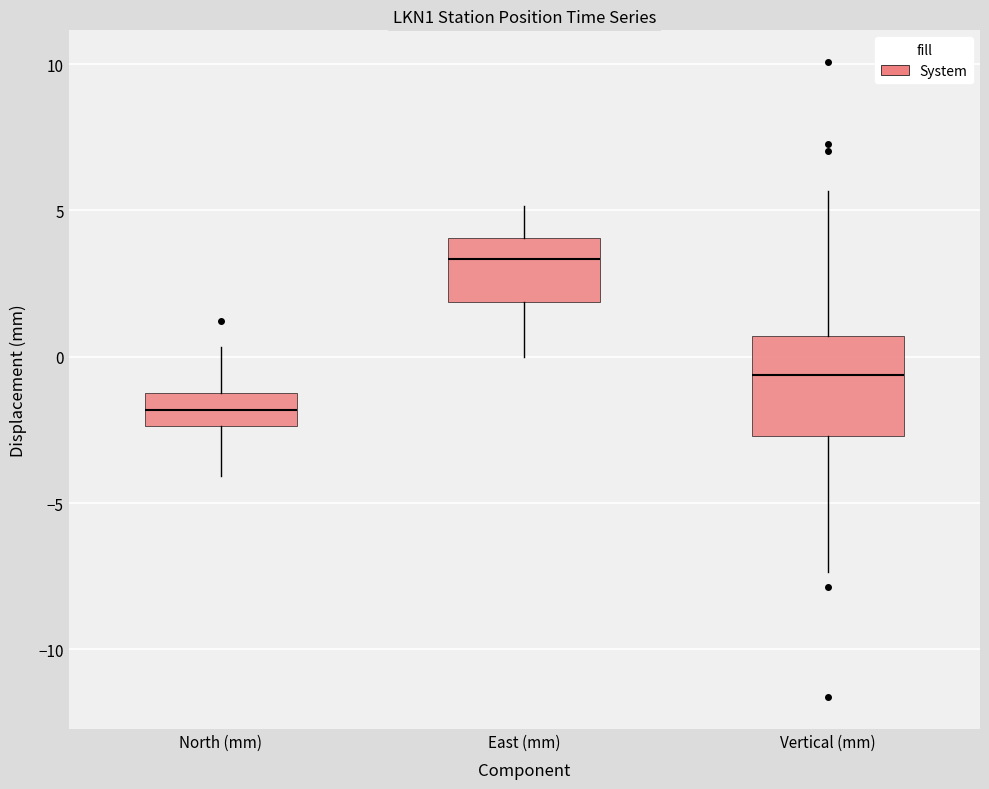

Reading left to right, transcribe this box plot: for each box, give where its median line is, the range the box spans, and where its two whiskers end, as read against the y-axis. The values are not printed on the chart, so give them approximately, as read against the axis.

North (mm): median -2.0, box -2.5 to -1.0, whiskers -4.0 to 0.5
East (mm): median 3.5, box 2.0 to 4.0, whiskers 0.0 to 5.0
Vertical (mm): median -0.5, box -2.5 to 0.5, whiskers -7.5 to 5.5